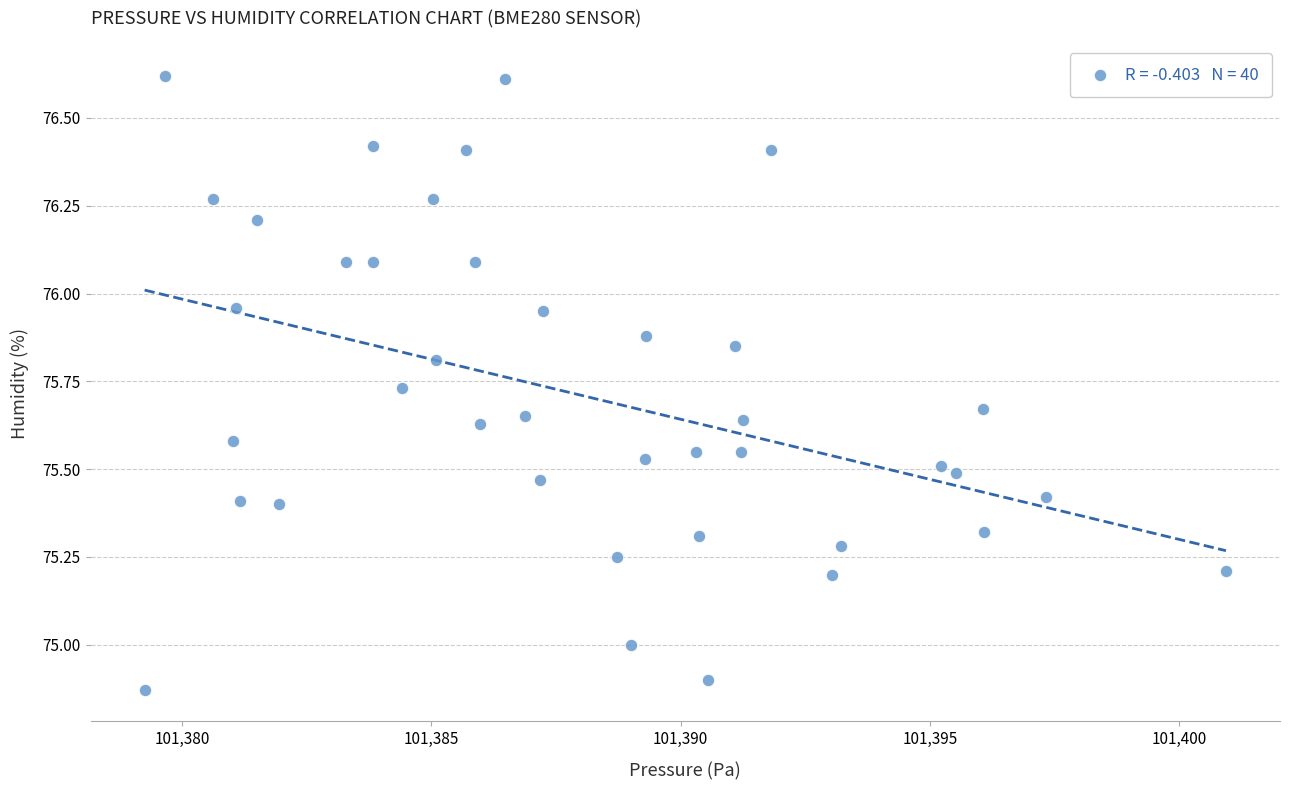

What is the range of X values (max minus min)?

21.7